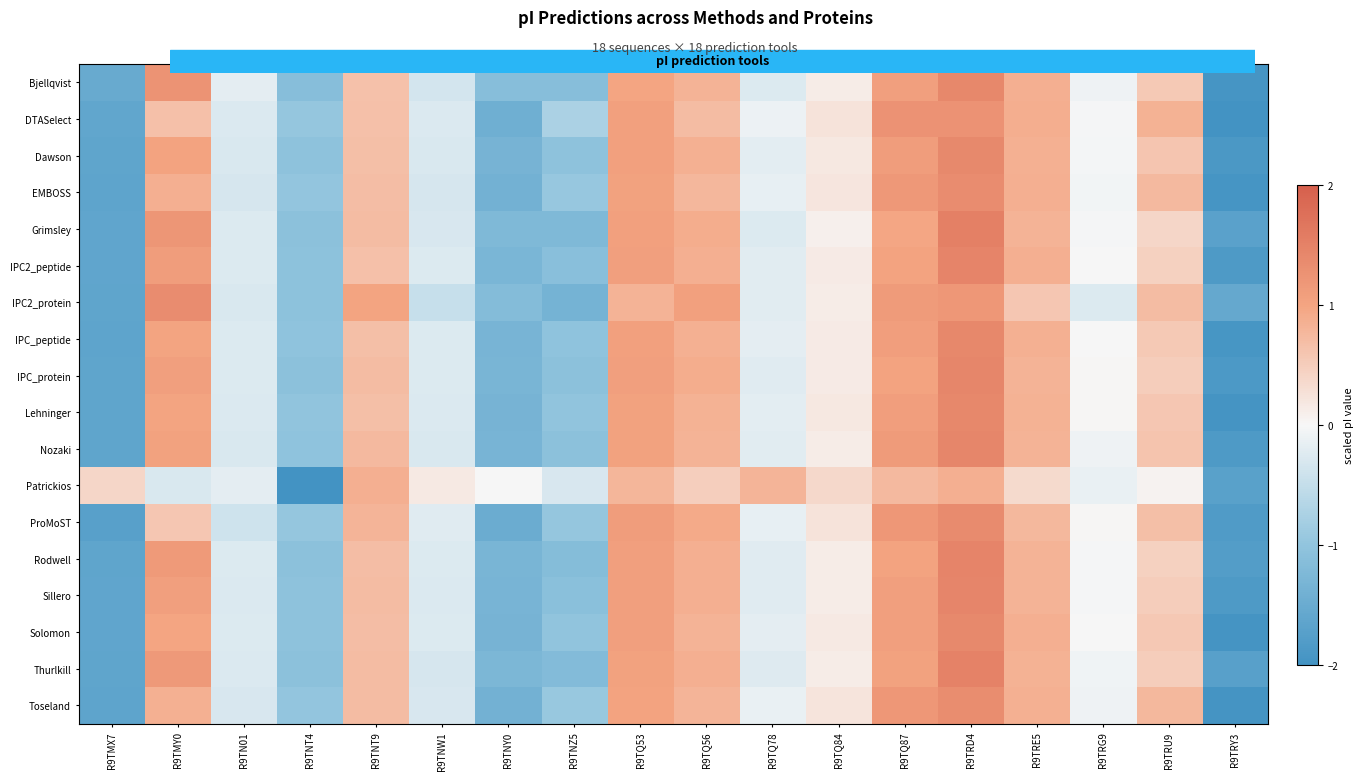

At which category does the chart reach its minimum across all series?

R9TNT4